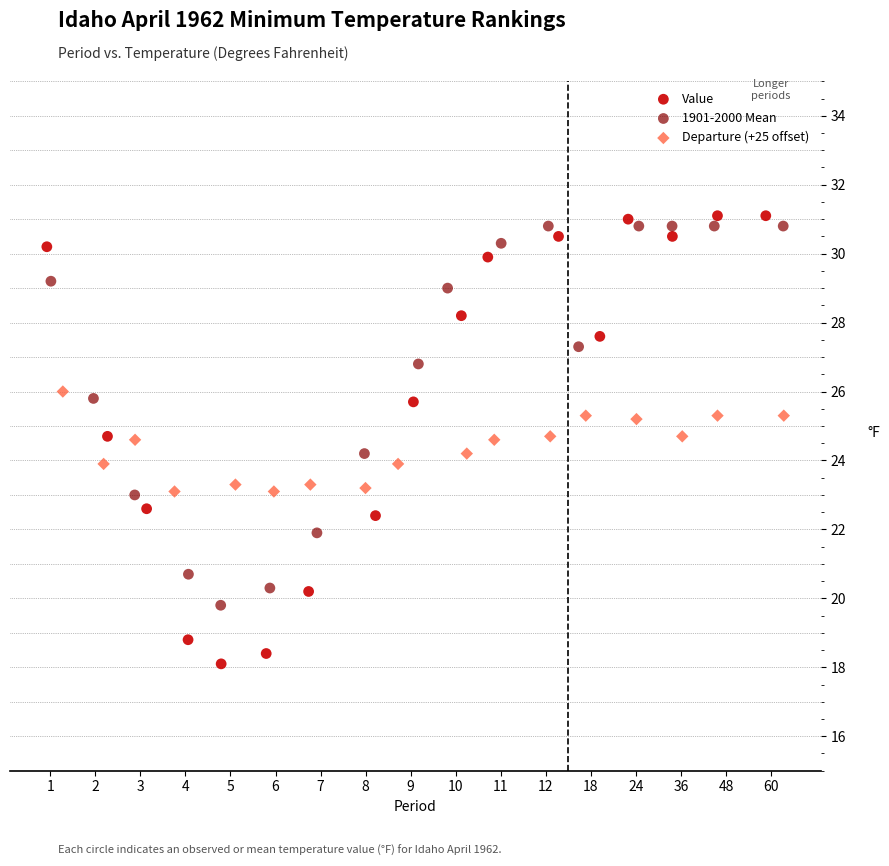

Which series reaches the minimum Y coordinate?

Value